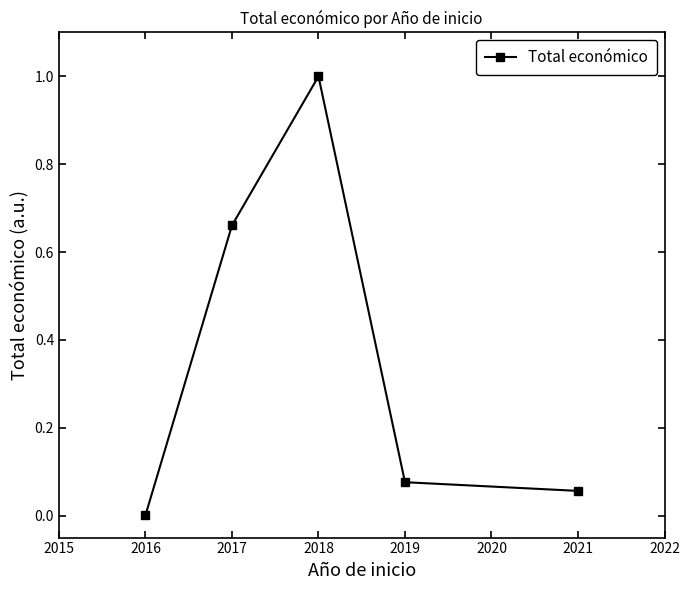

What is the sum of all values?

1.8